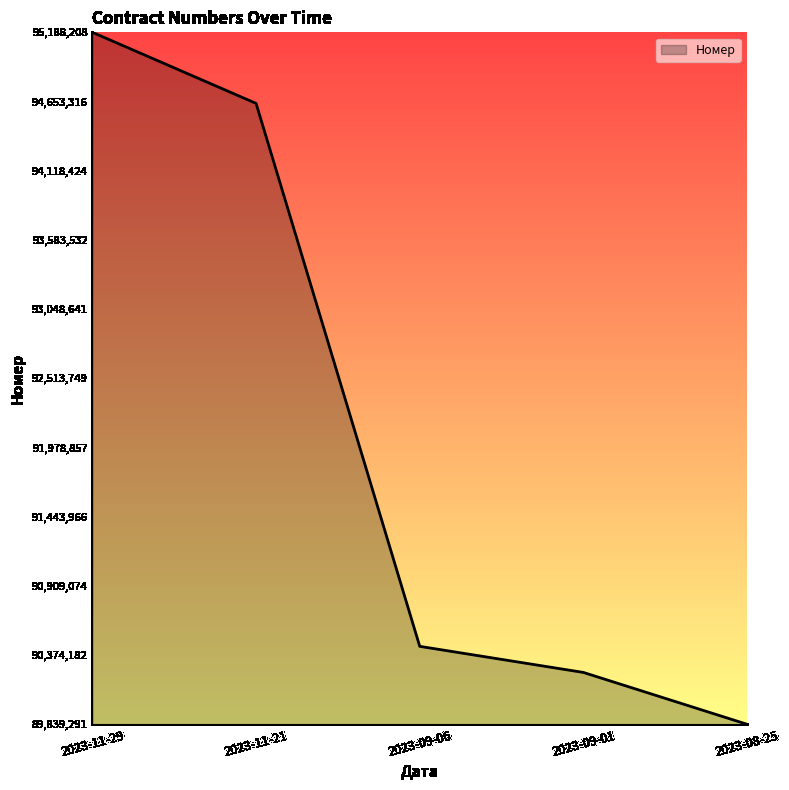

Reading right to left, list all the values displayed in this chart.

2023-08-25=0.0	2023-09-01=0.1	2023-09-06=0.1	2023-11-21=0.9	2023-11-29=1.0